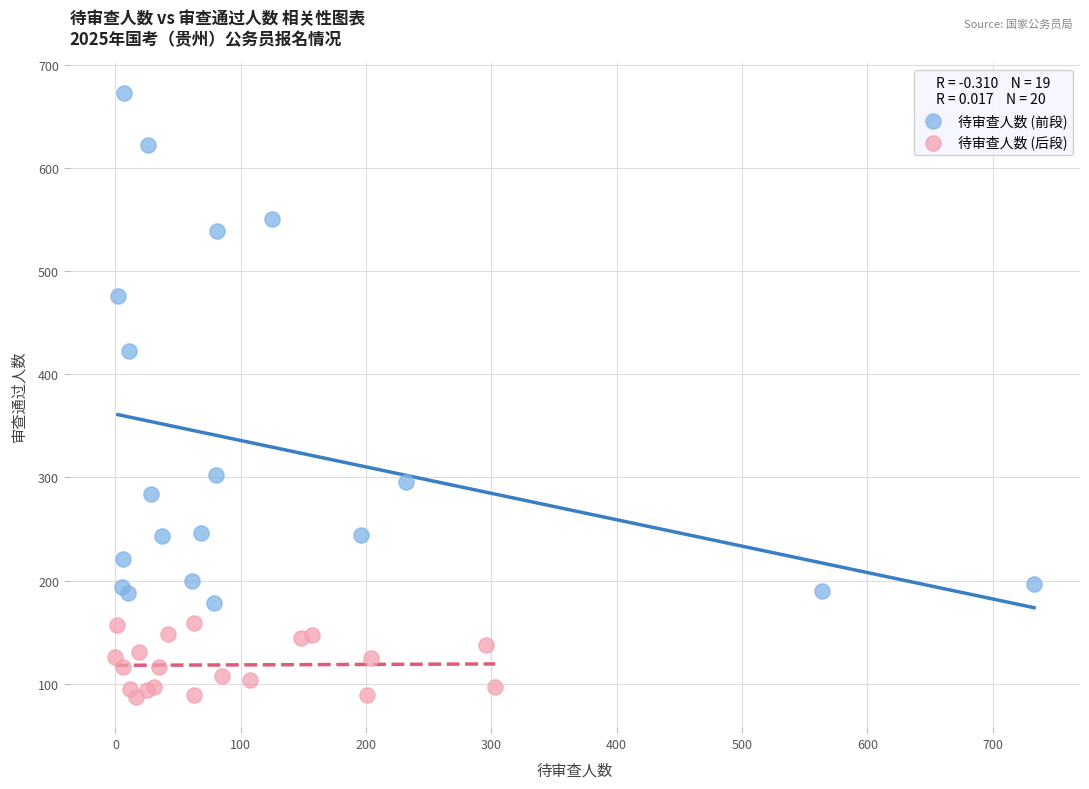

Which series reaches the minimum Y coordinate?

待审查人数 (后段)